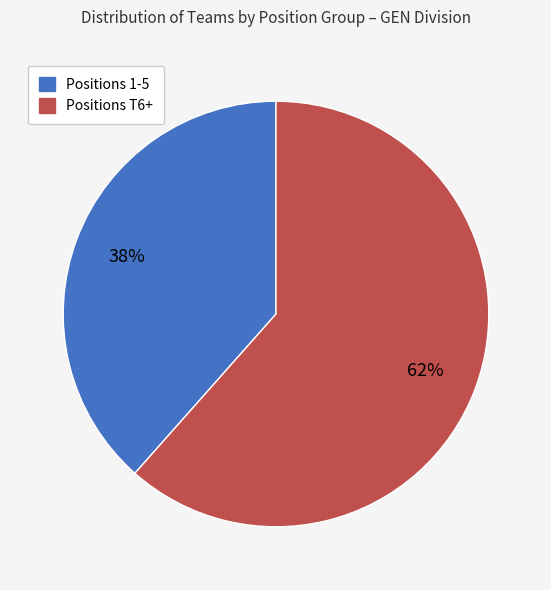

Does any single category account for the majority?

Yes